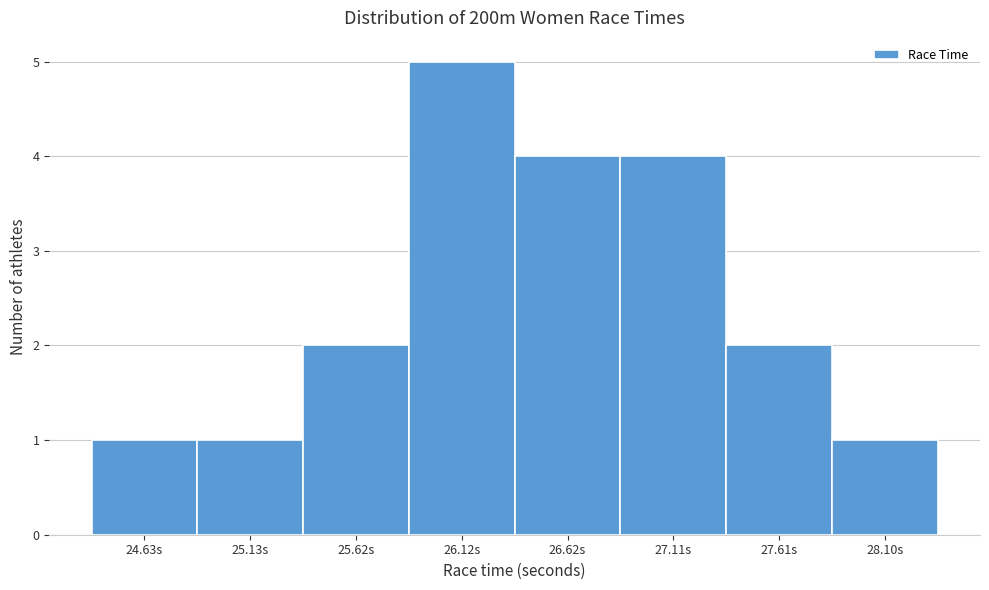

Reading right to left, extract all data points from this chart.

28.10s=1	27.61s=2	27.11s=4	26.62s=4	26.12s=5	25.62s=2	25.13s=1	24.63s=1